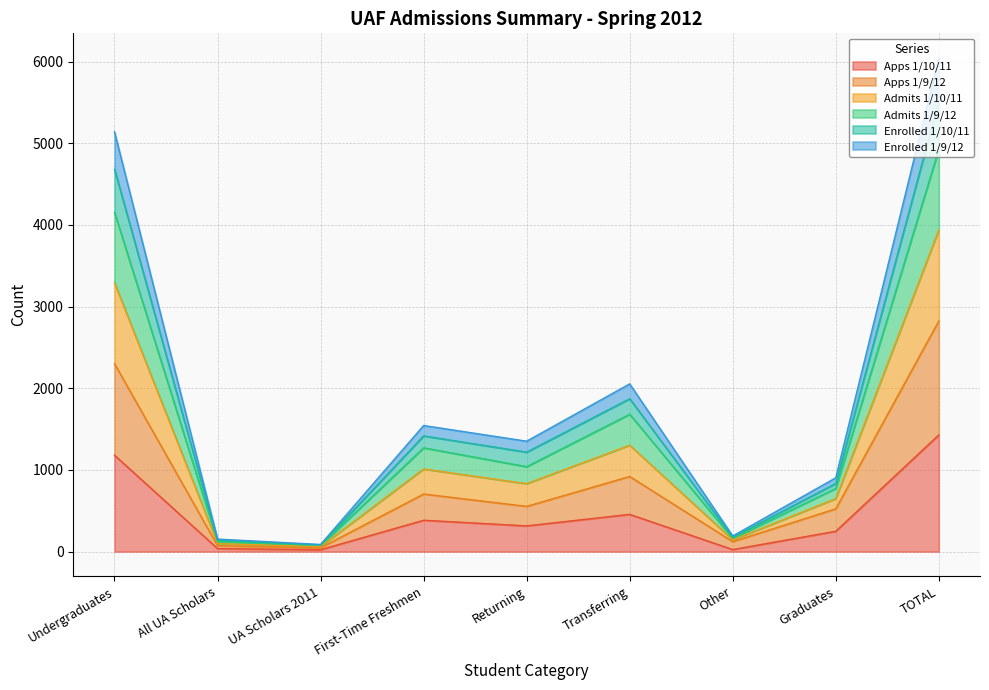

What is the smallest value displayed?

23